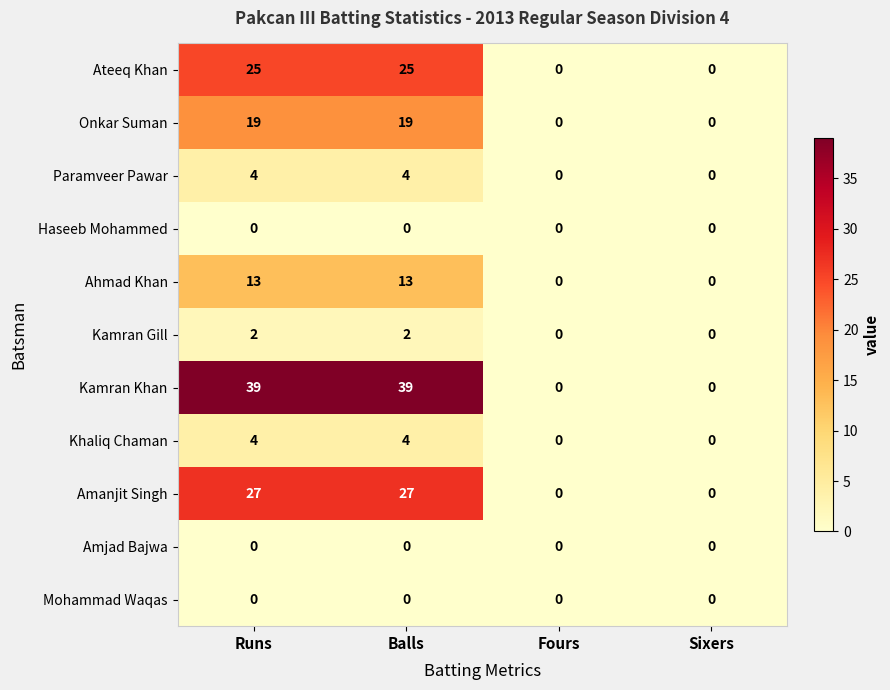

What is the total value across all series at Runs?

133